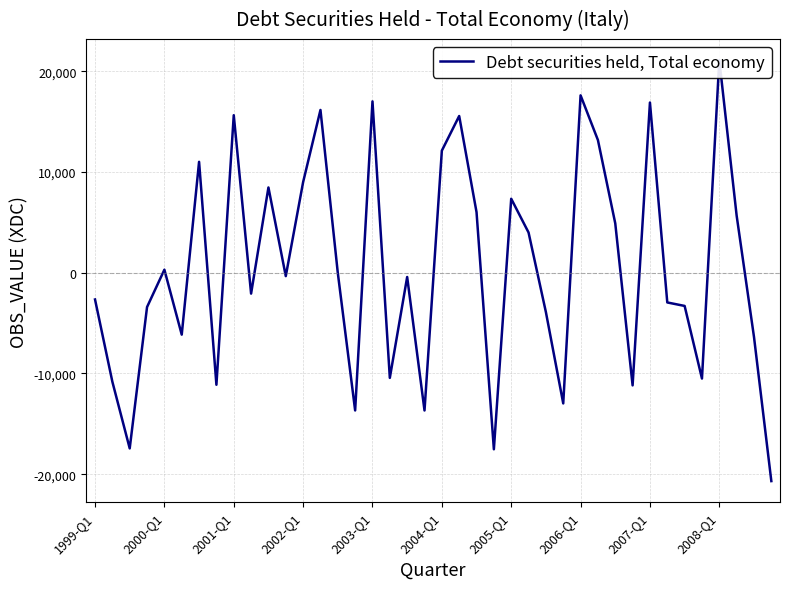

How many points are higher than both their immediate neighbors (excluding endpoints)?

12